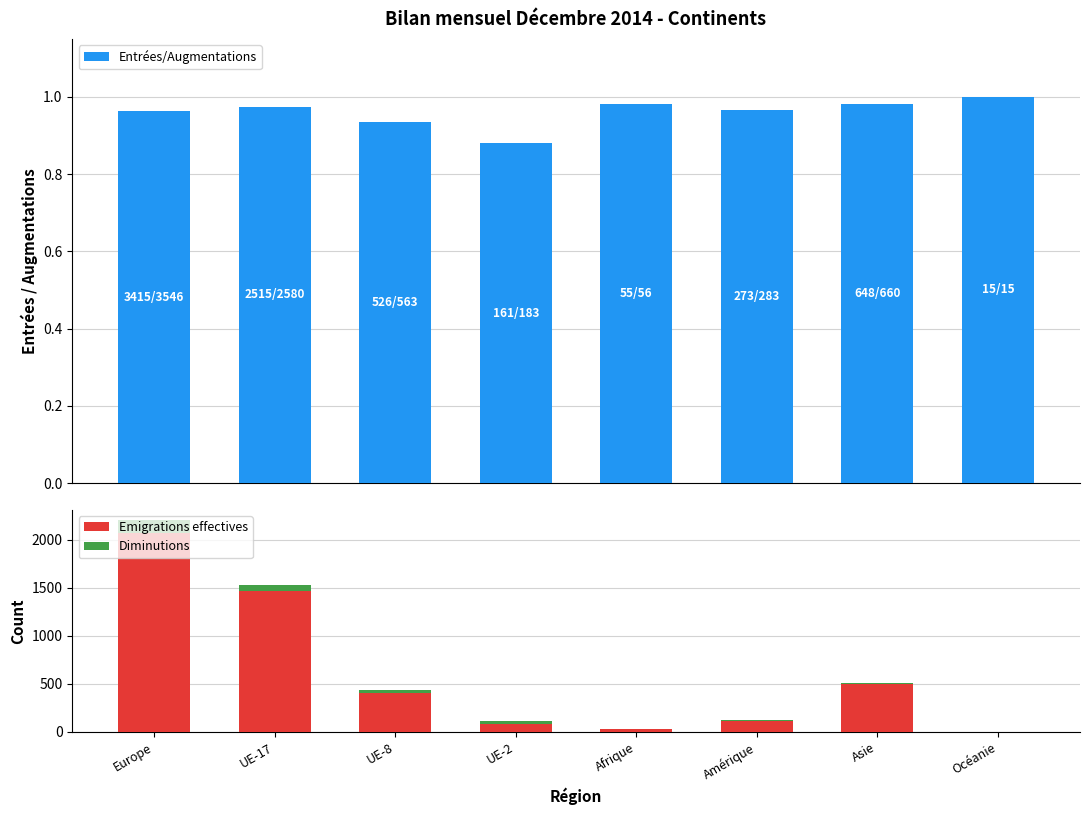

At how many categories does at least one series exceed 15?

7